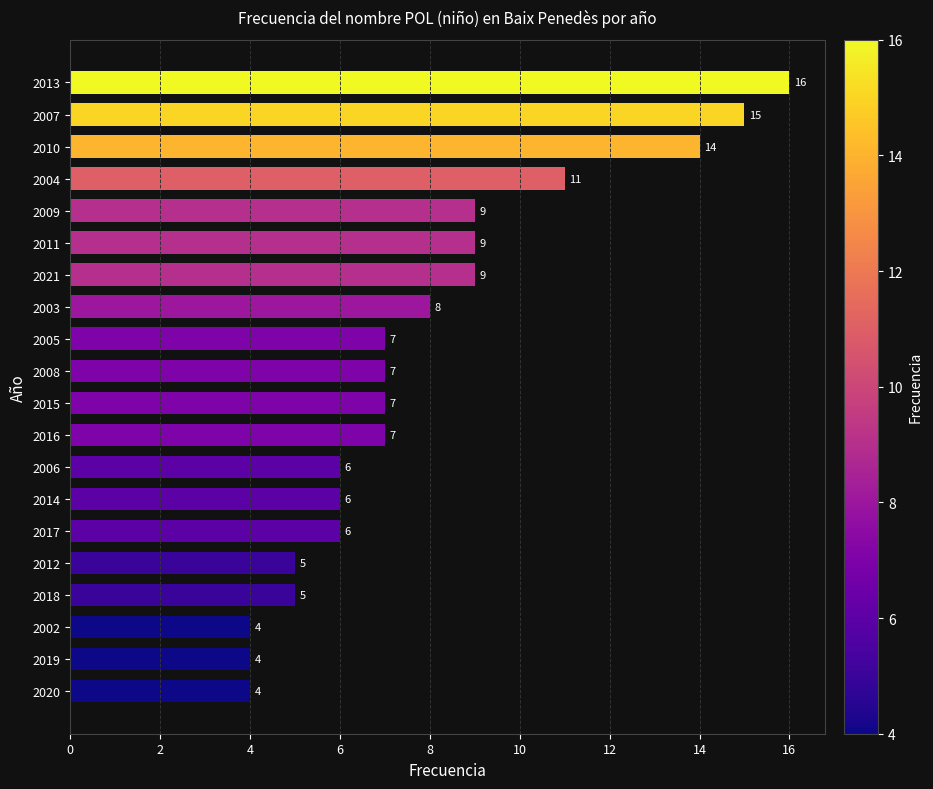

Reading bottom to top, list all the values displayed in this chart.

2020=4	2019=4	2002=4	2018=5	2012=5	2017=6	2014=6	2006=6	2016=7	2015=7	2008=7	2005=7	2003=8	2021=9	2011=9	2009=9	2004=11	2010=14	2007=15	2013=16